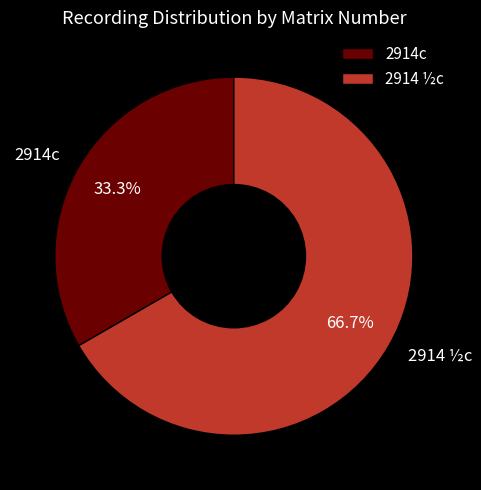

Is it true that 2914c is 33% of the pie?

True